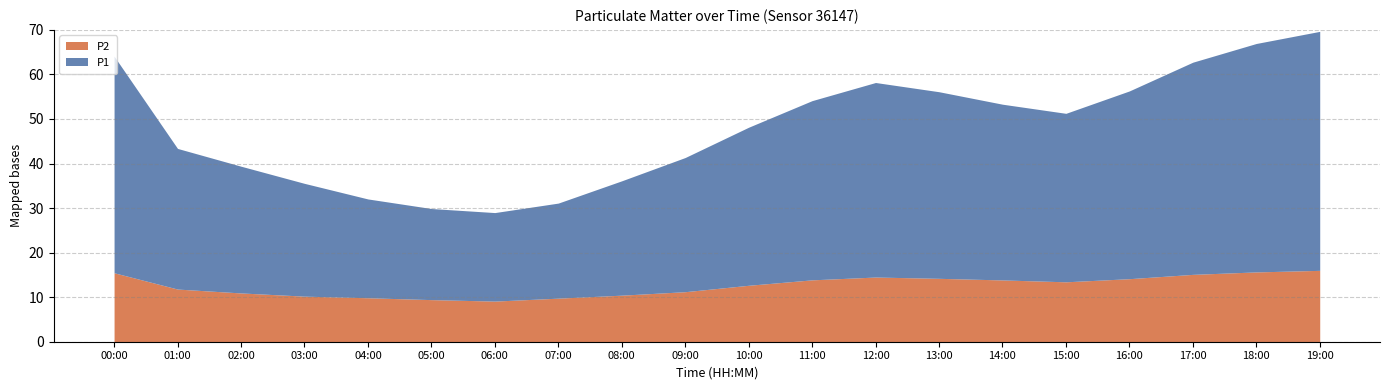

Rank the series by their maximum value, from highest to lowest.

P1, P2